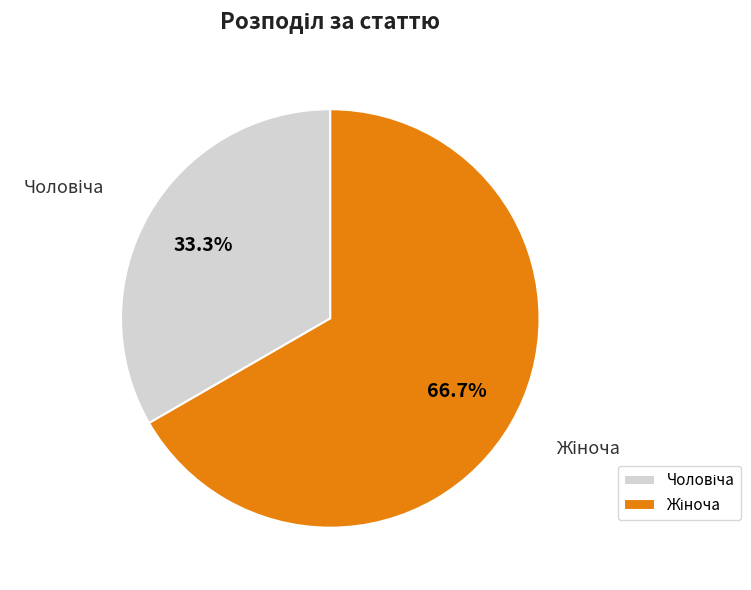

Is there any slice that represents more than half of the pie?

Yes